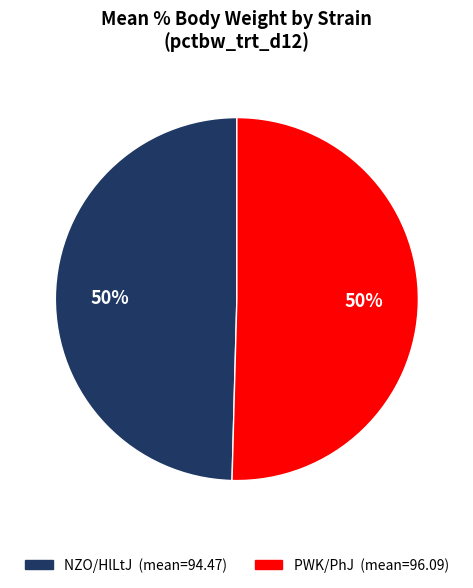

Approximately how many times larger is the value at NZO/HlLtJ compared to PWK/PhJ?

1.0